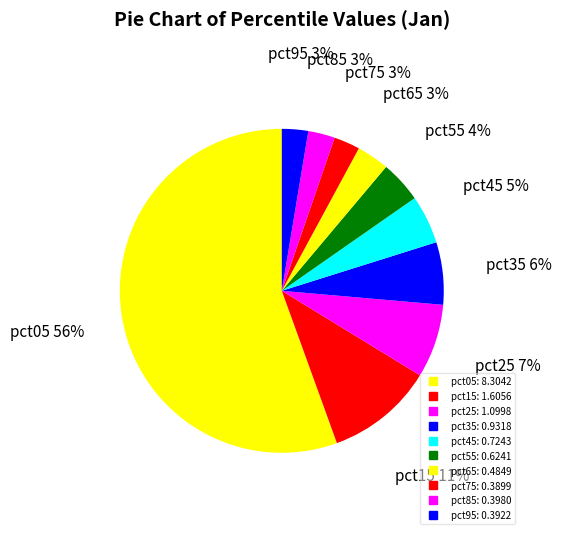

Count the number of slices in the pie.

10